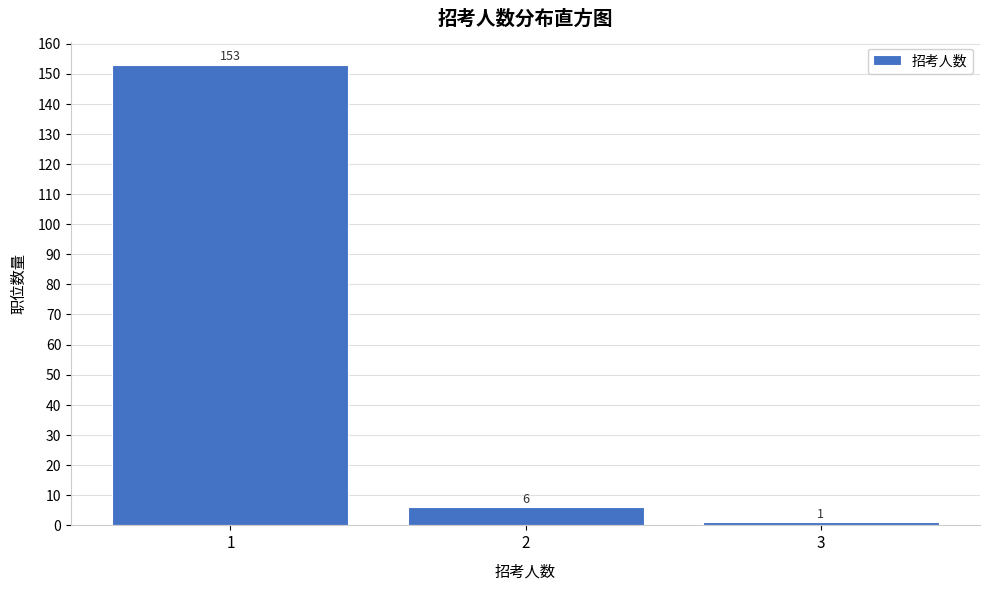

Reading left to right, extract all data points from this chart.

1=153	2=6	3=1